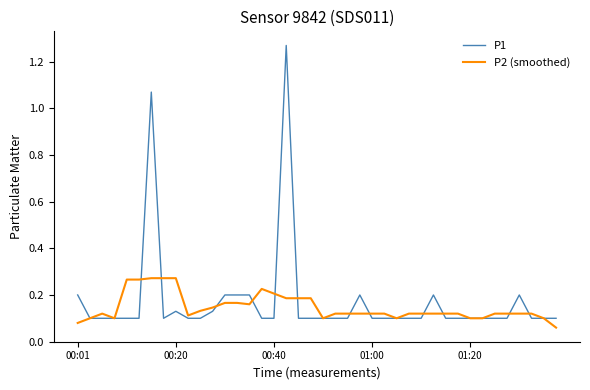

Which series has the widest spread of values?

P1